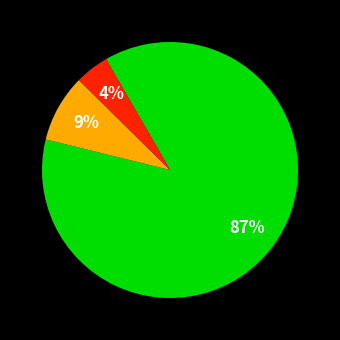

Is there any slice that represents more than half of the pie?

Yes